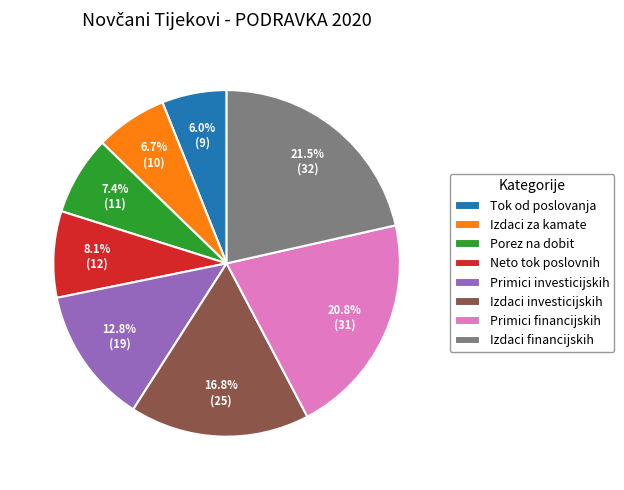

How many slices are in this pie chart?

8